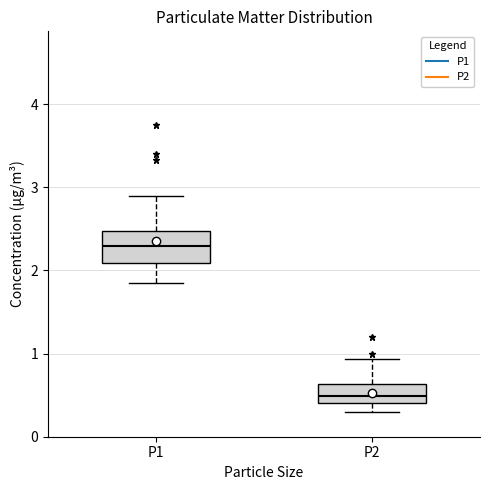

Where is the lower edge of the box for P2 on the y-axis? The values are not printed on the chart, so give them approximately, as read against the axis.

0.4